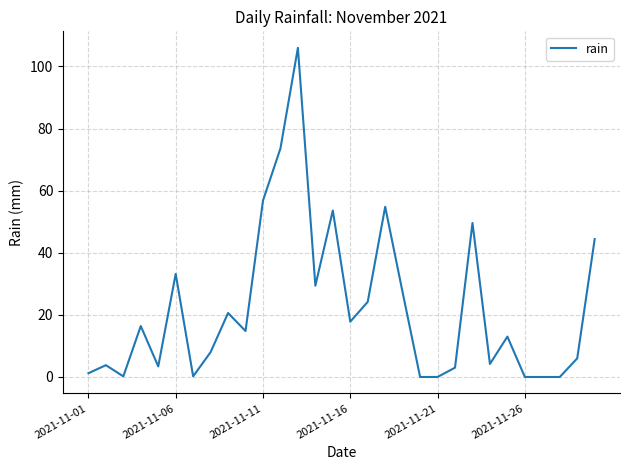

What is the greatest value displayed?

106.0